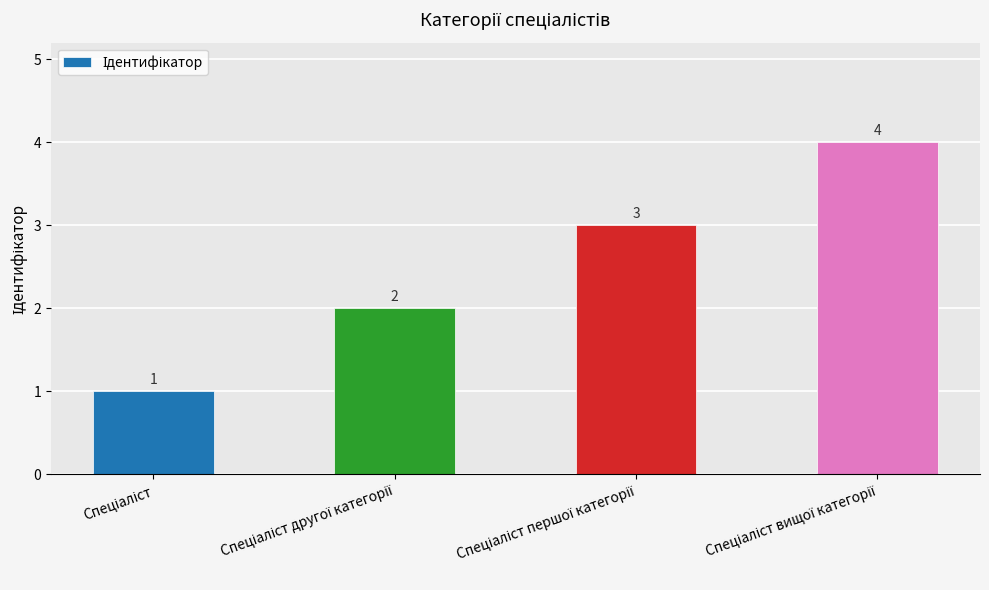

What is the sum of all values?

10